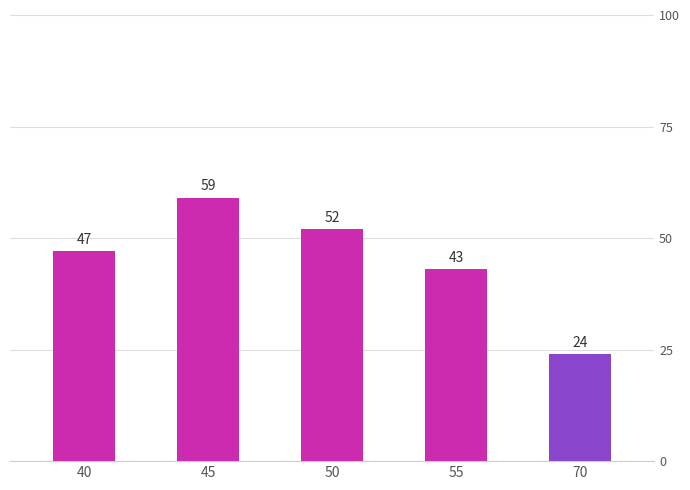

List the labels in order of value, smallest first.

70, 55, 40, 50, 45